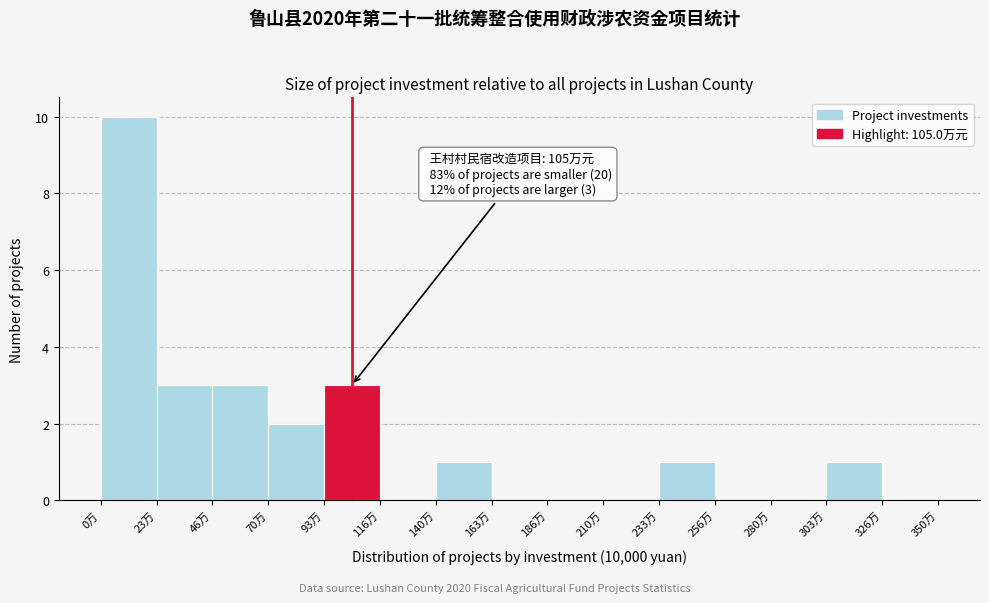

Which range on the x-axis has the tallest bar?

0 to 25